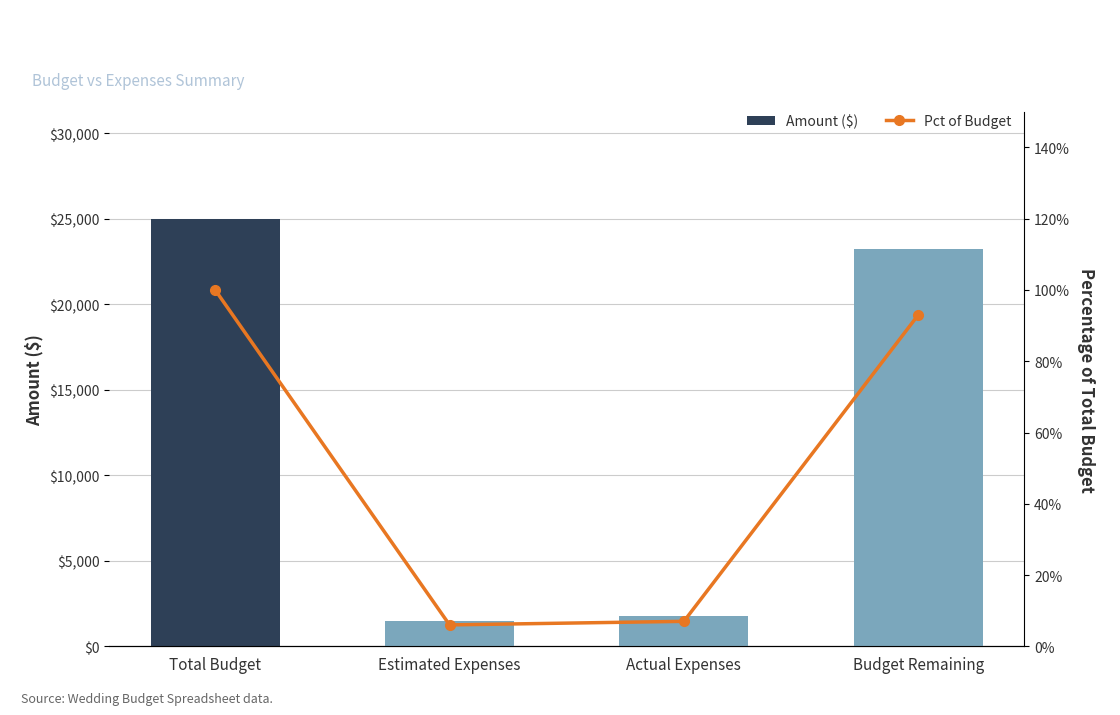

List the labels in order of Pct of Budget value, smallest first.

Estimated Expenses, Actual Expenses, Budget Remaining, Total Budget